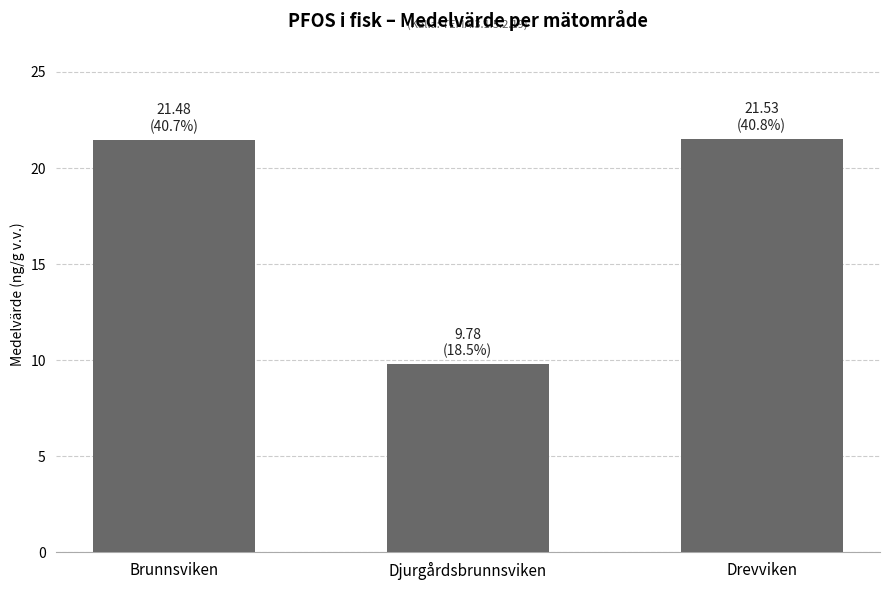

How many data points does each series have?

3